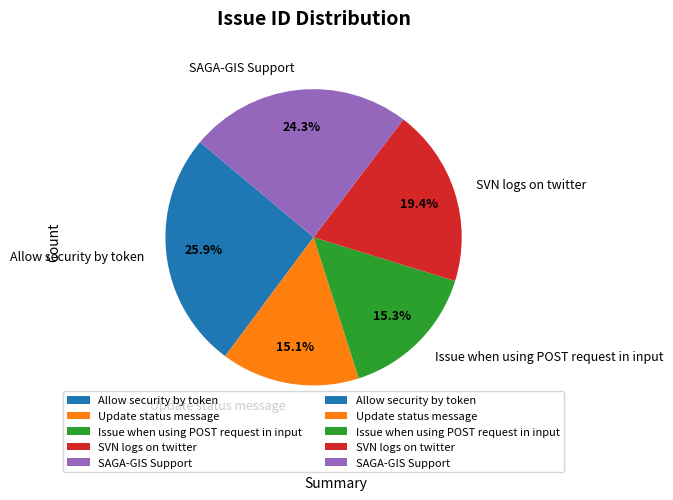

Is SAGA-GIS Support the majority of the pie?

No